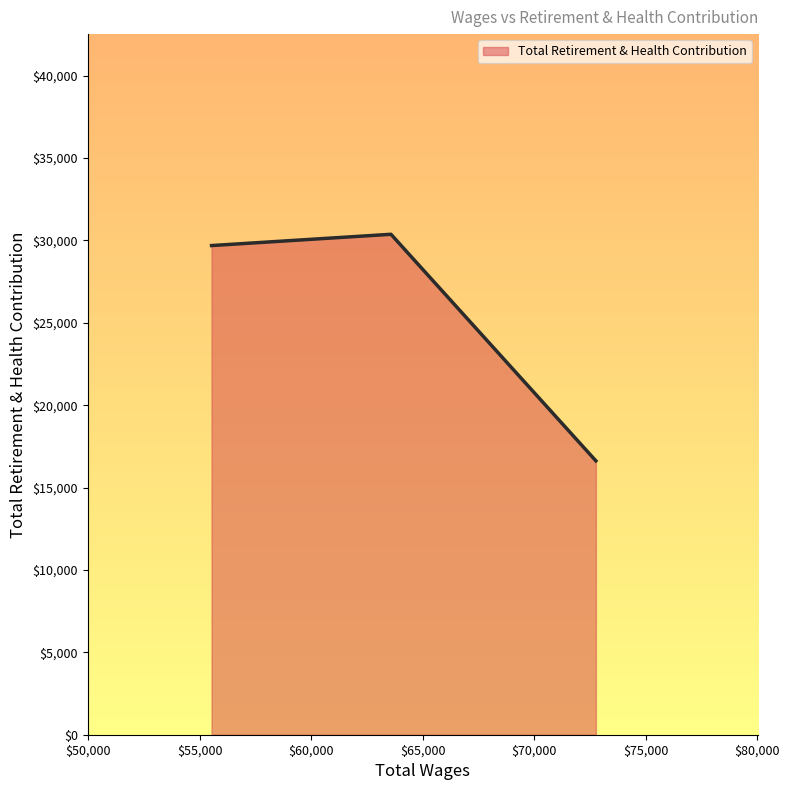

Count the number of categories in the chart.

3